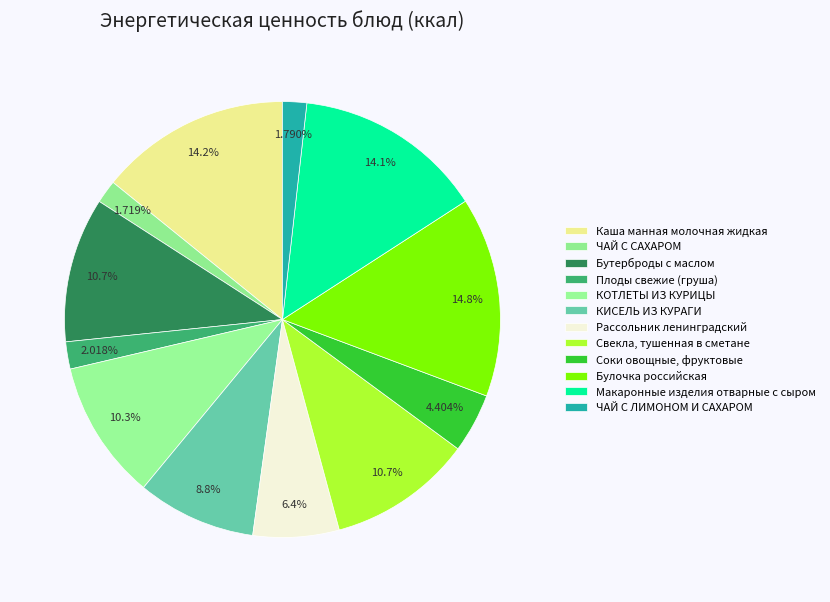

Is ЧАЙ С ЛИМОНОМ И САХАРОМ the majority of the pie?

No